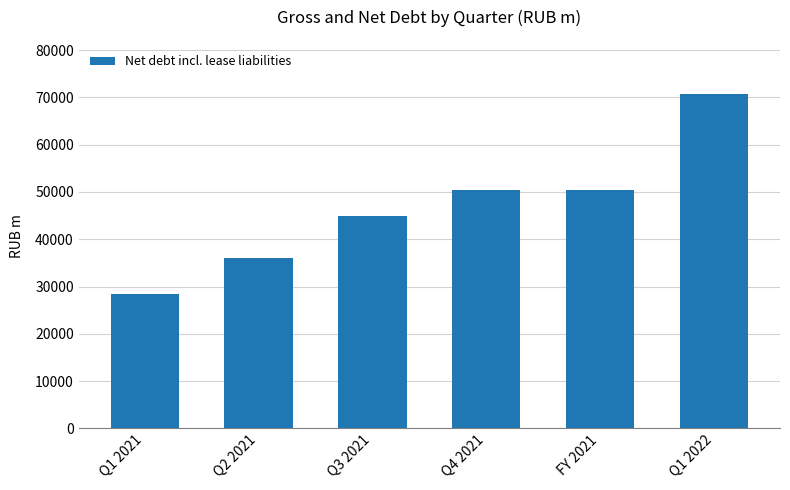

Does the chart contain stacked bars?

No